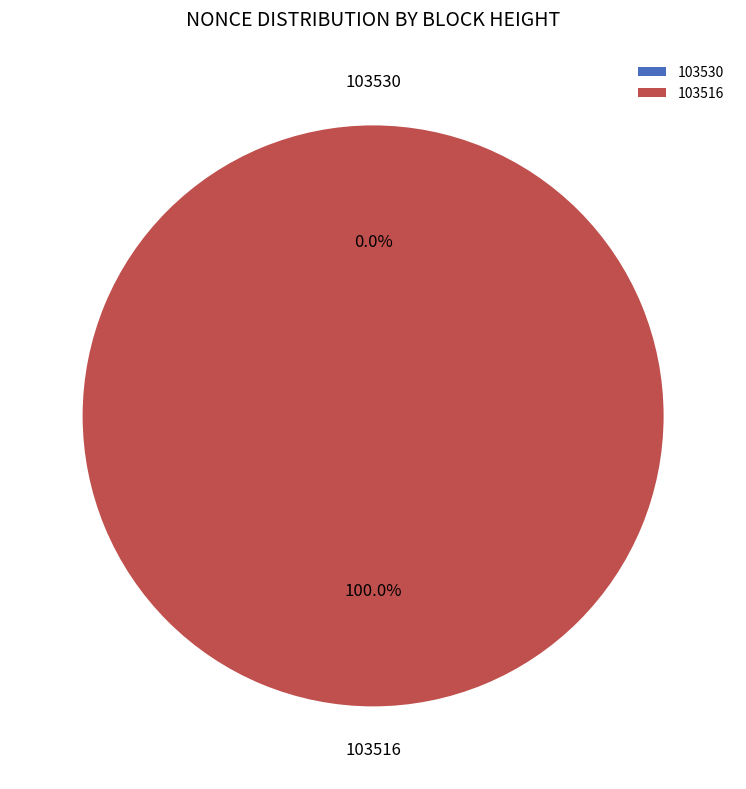

Is 103530 the majority of the pie?

No